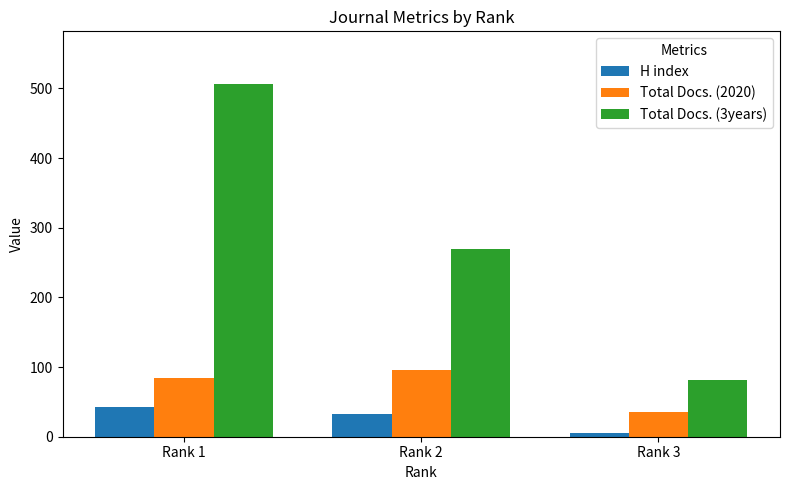

What is the value of the H index bar at the 3rd from the left?

6